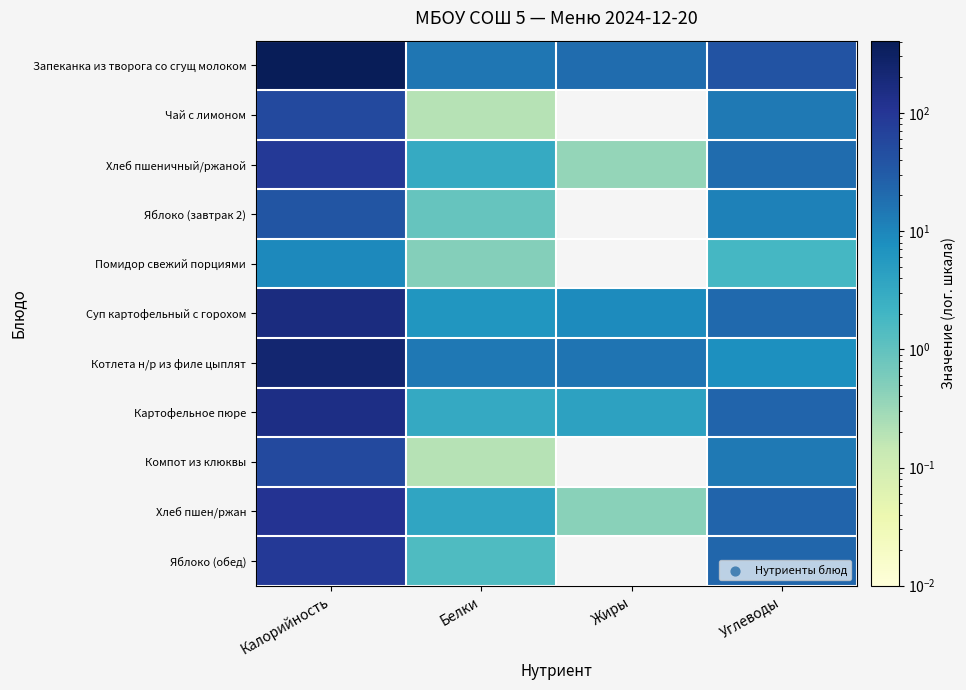

How many series are shown in this chart?

11